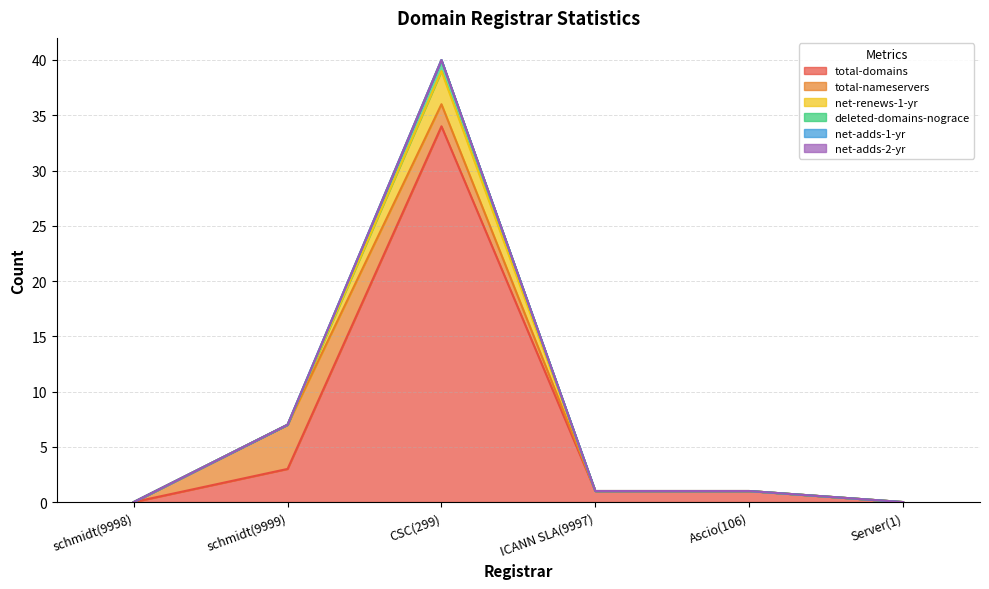

List the labels in order of total-domains value, smallest first.

schmidt(9998), Server(1), ICANN SLA(9997), Ascio(106), schmidt(9999), CSC(299)